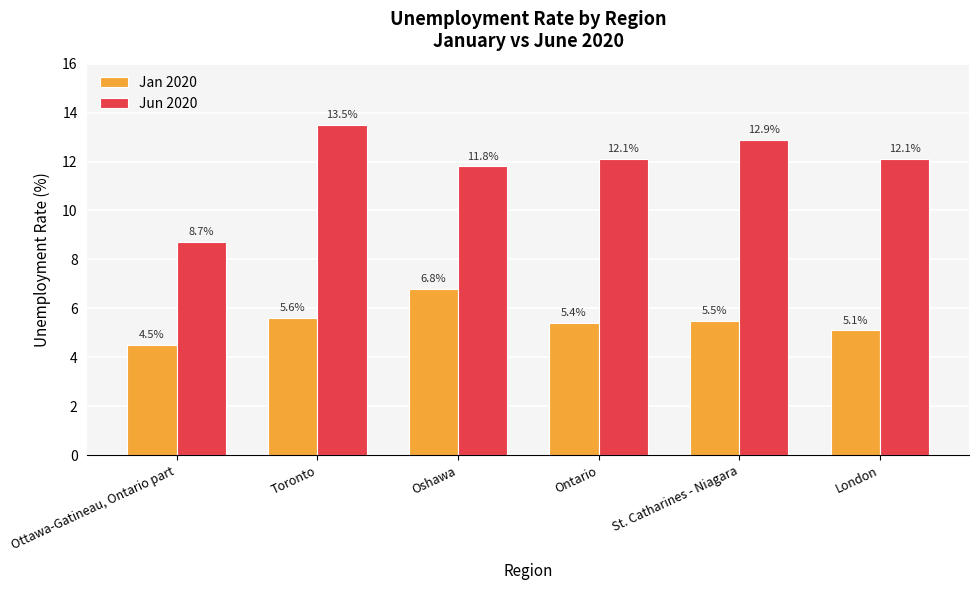

Rank the series by their maximum value, from highest to lowest.

Jun 2020, Jan 2020